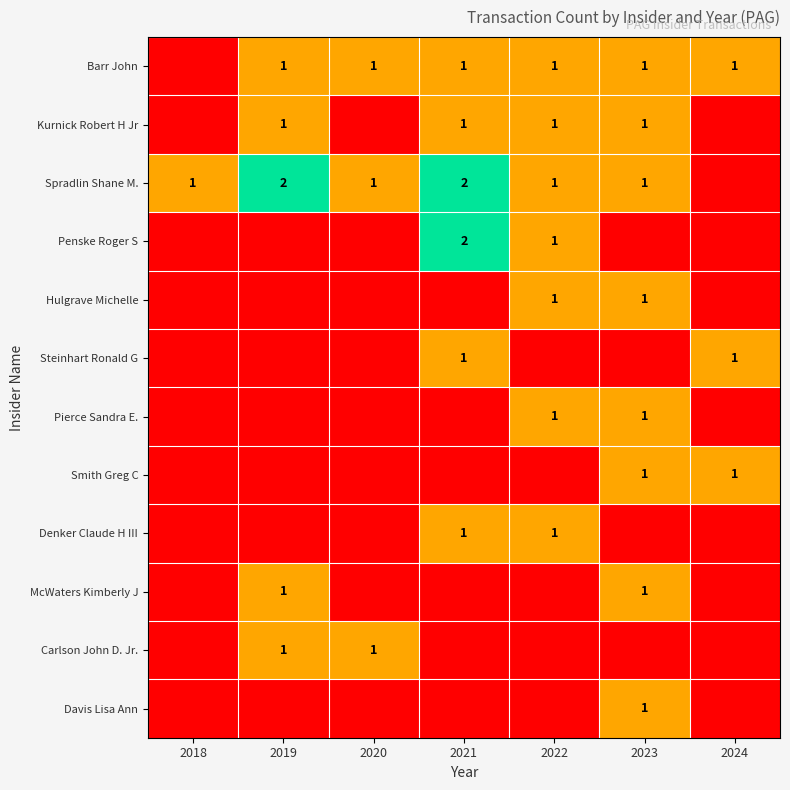

True or false: Spradlin Shane M. has a value of 3 at 2021.

False